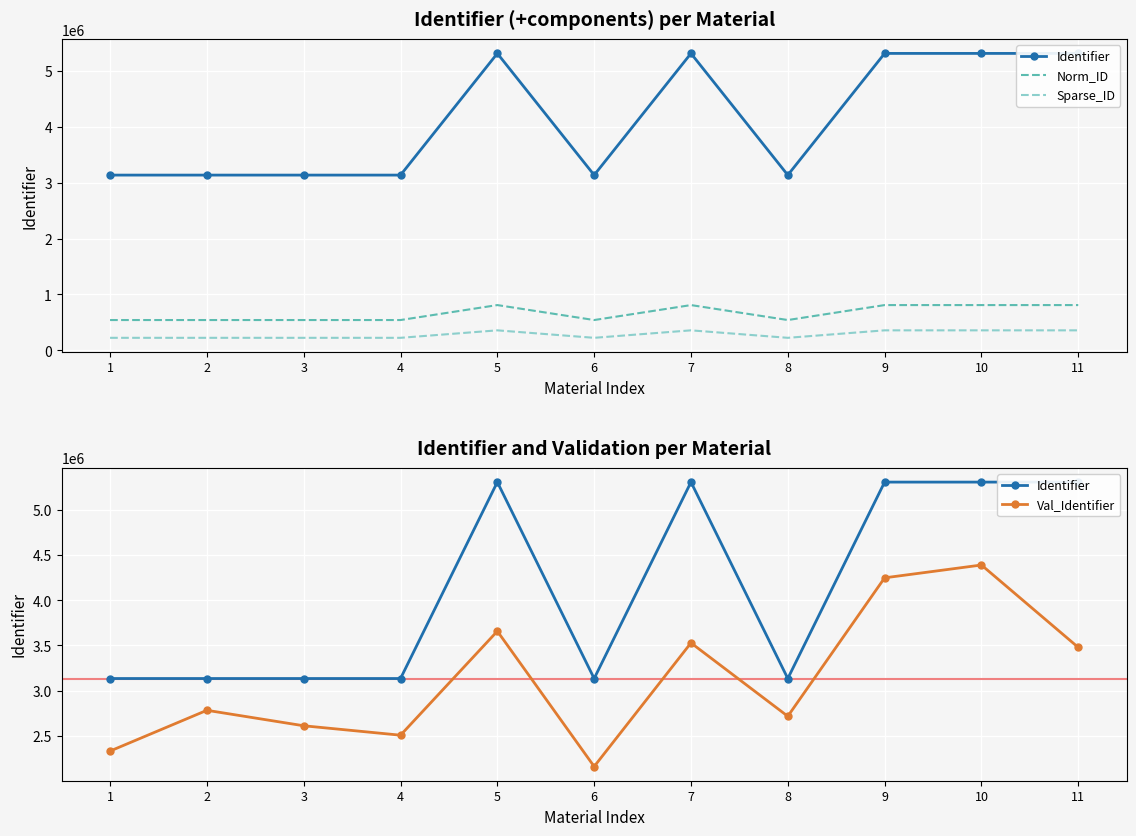

Rank the categories by Sparse_ID value from highest to lowest.

11, 10, 9, 7, 5, 8, 6, 4, 3, 2, 1